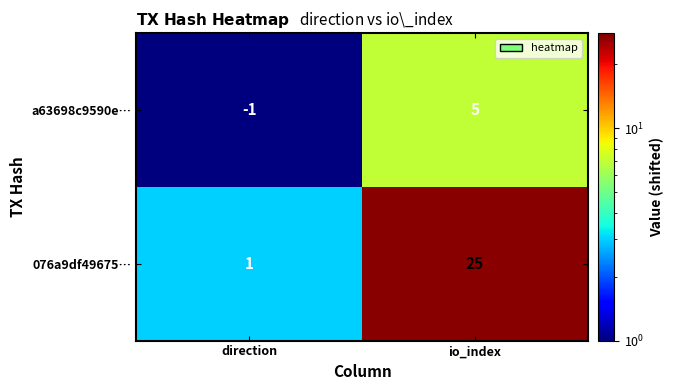

Which category has the lowest value across all series?

direction